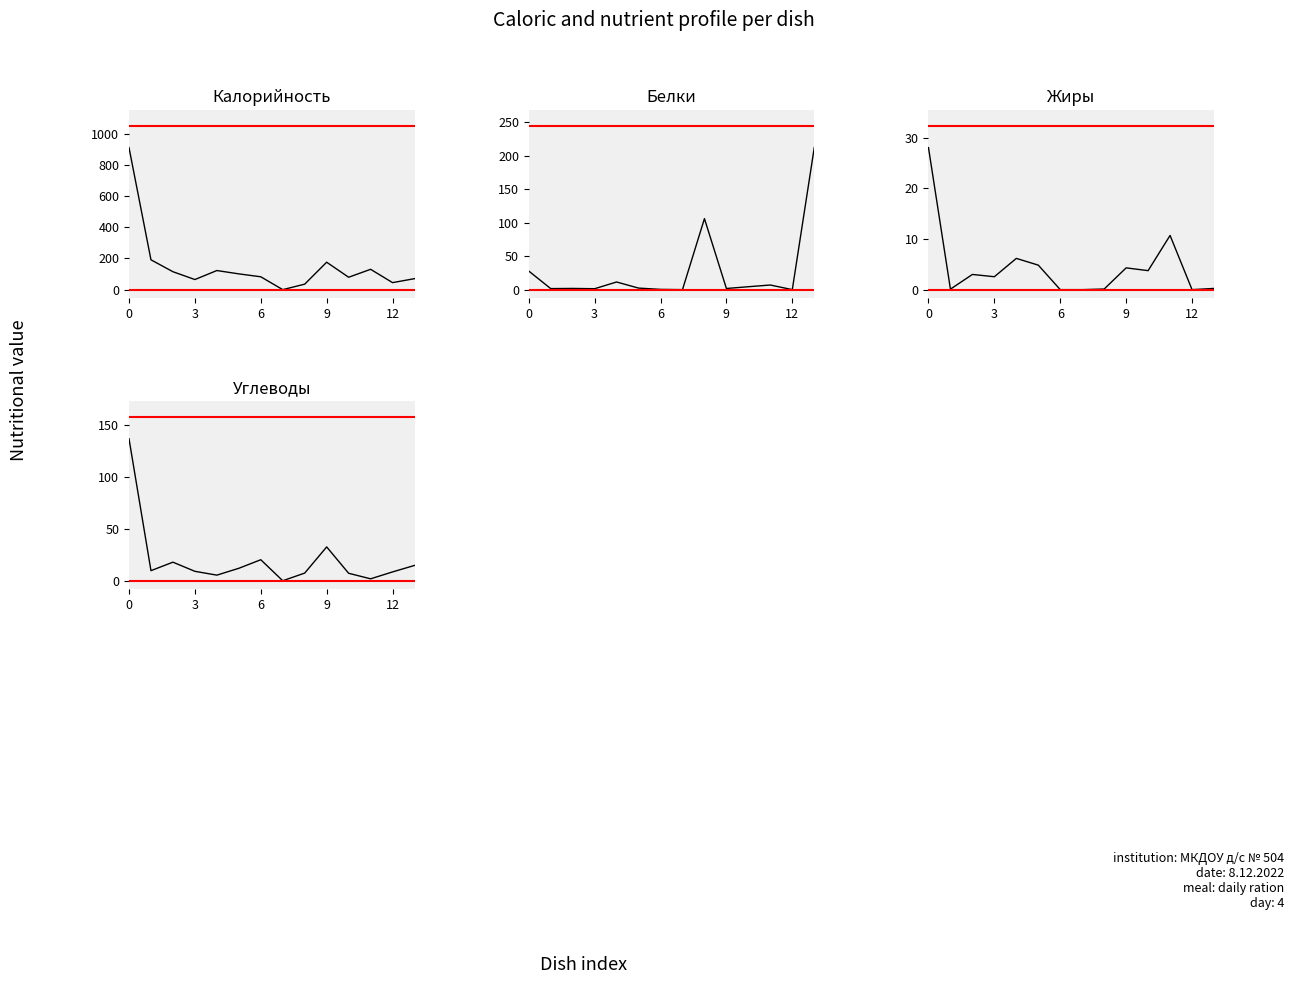

How many data points in Жиры are less than 3?

7